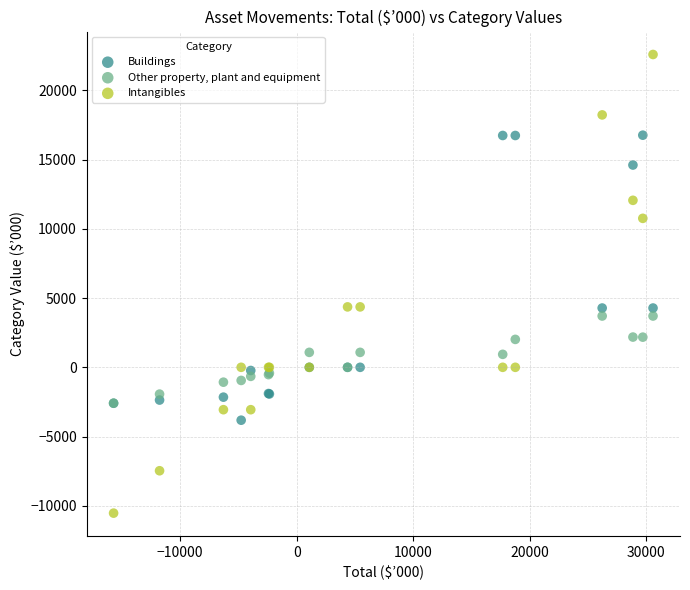

Which series contains the highest Y value?

Intangibles